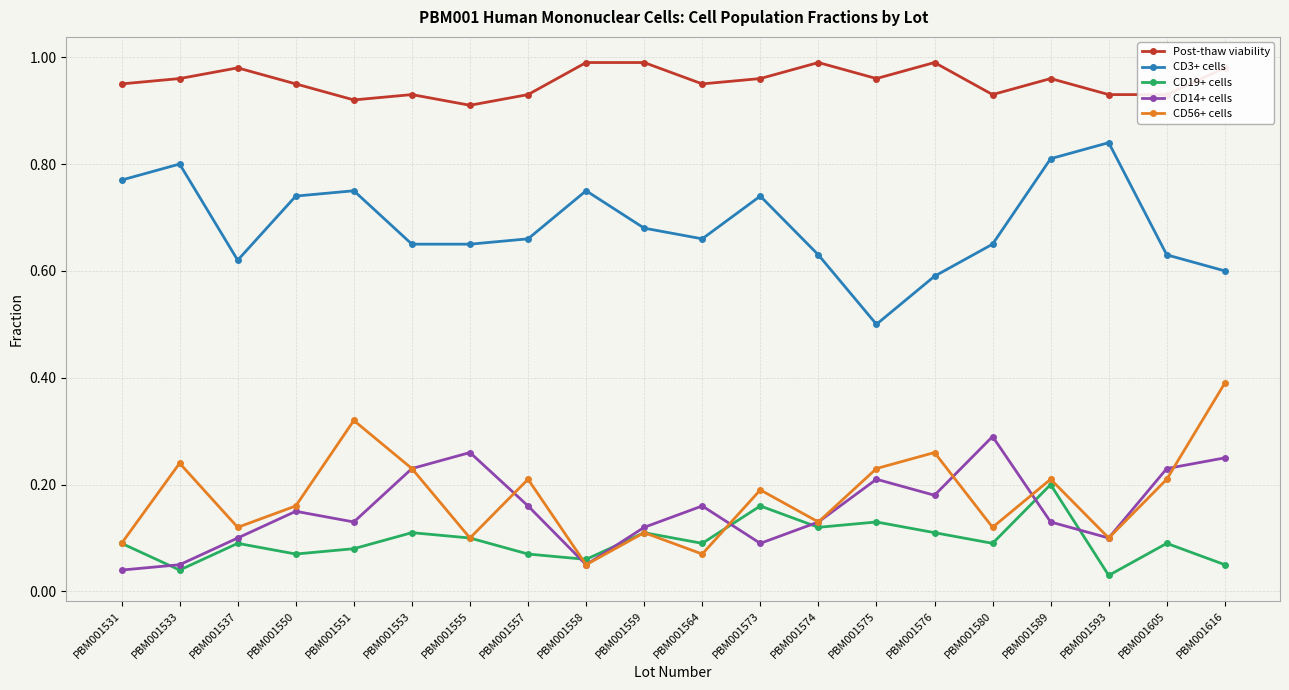

Rank the series by their maximum value, from lowest to highest.

CD19+ cells, CD14+ cells, CD56+ cells, CD3+ cells, Post-thaw viability